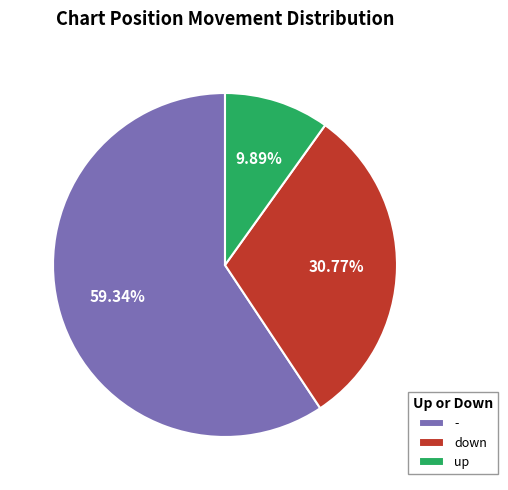

Which category has the smallest portion of the pie?

up